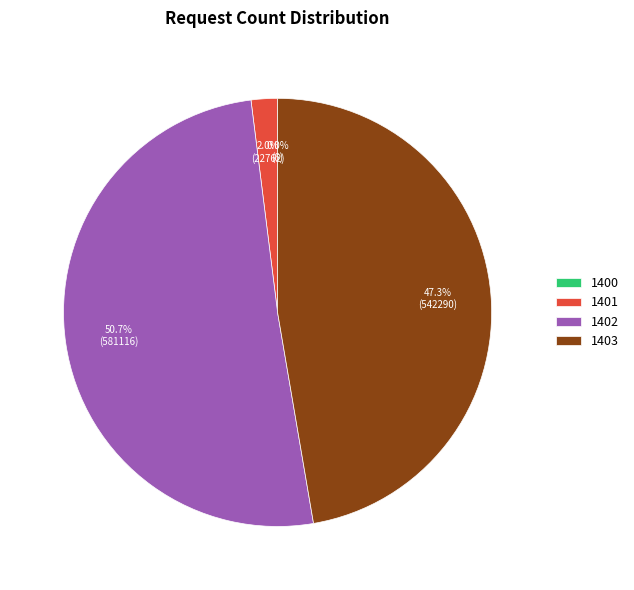

Approximately how many times larger is the value at 1403 compared to 1402?

0.9